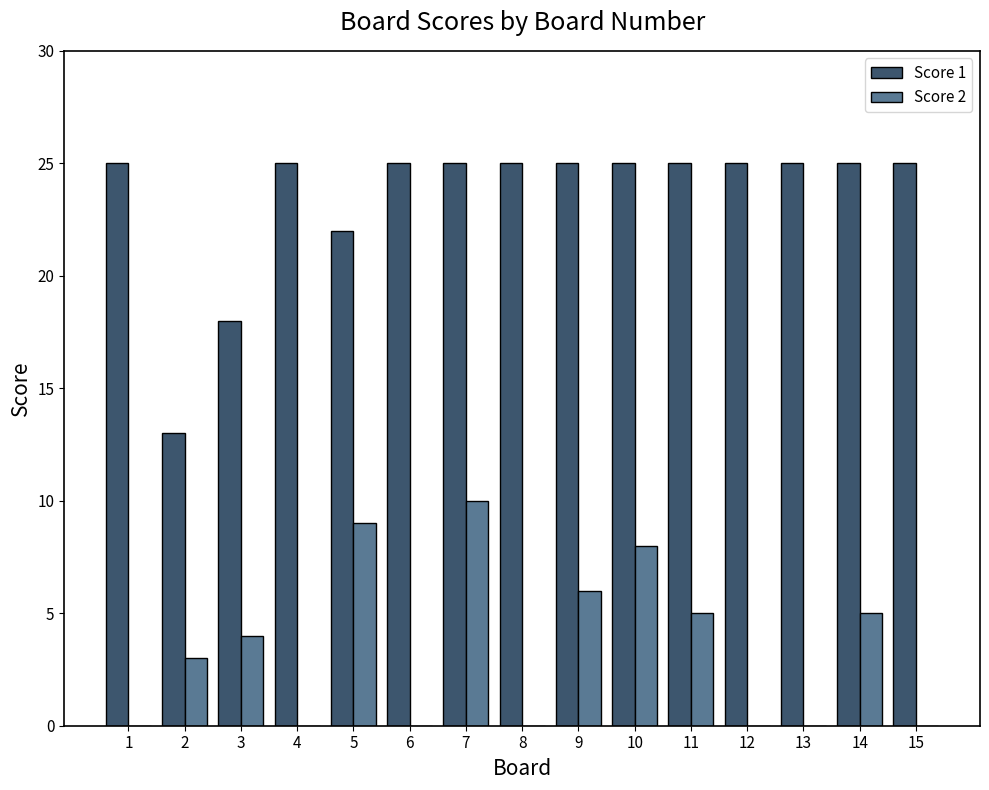

At which category is the sum across all series the highest?

7